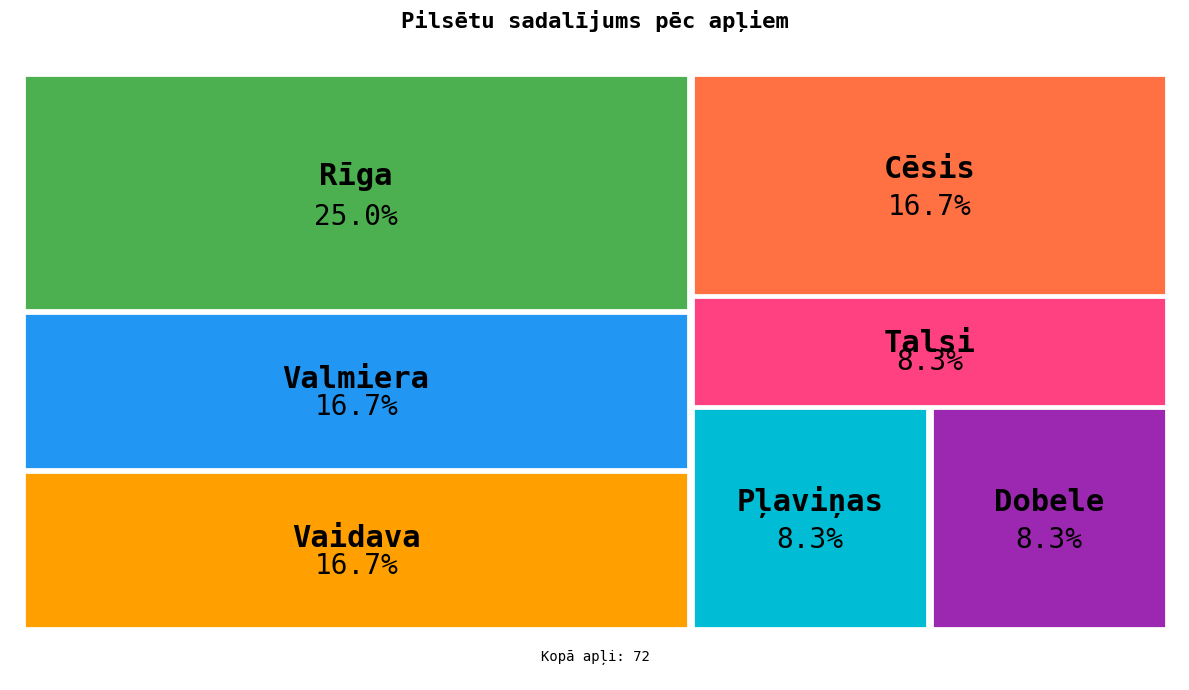

Approximately how many times larger is the value at Dobele compared to Cēsis?

0.5